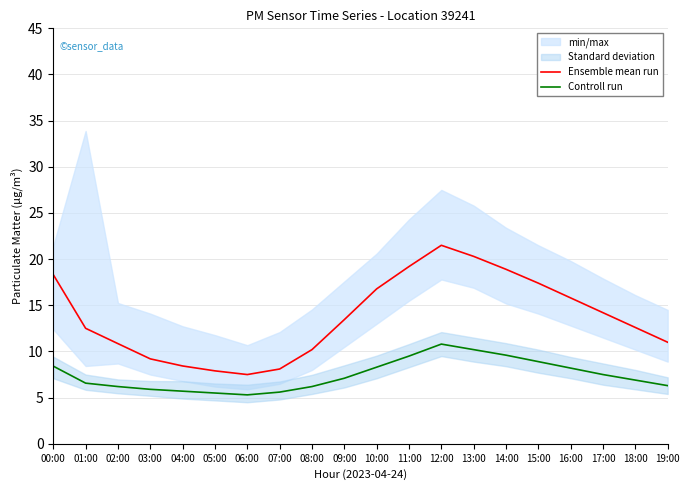

What is the lowest value of the Ensemble mean run series?

7.5